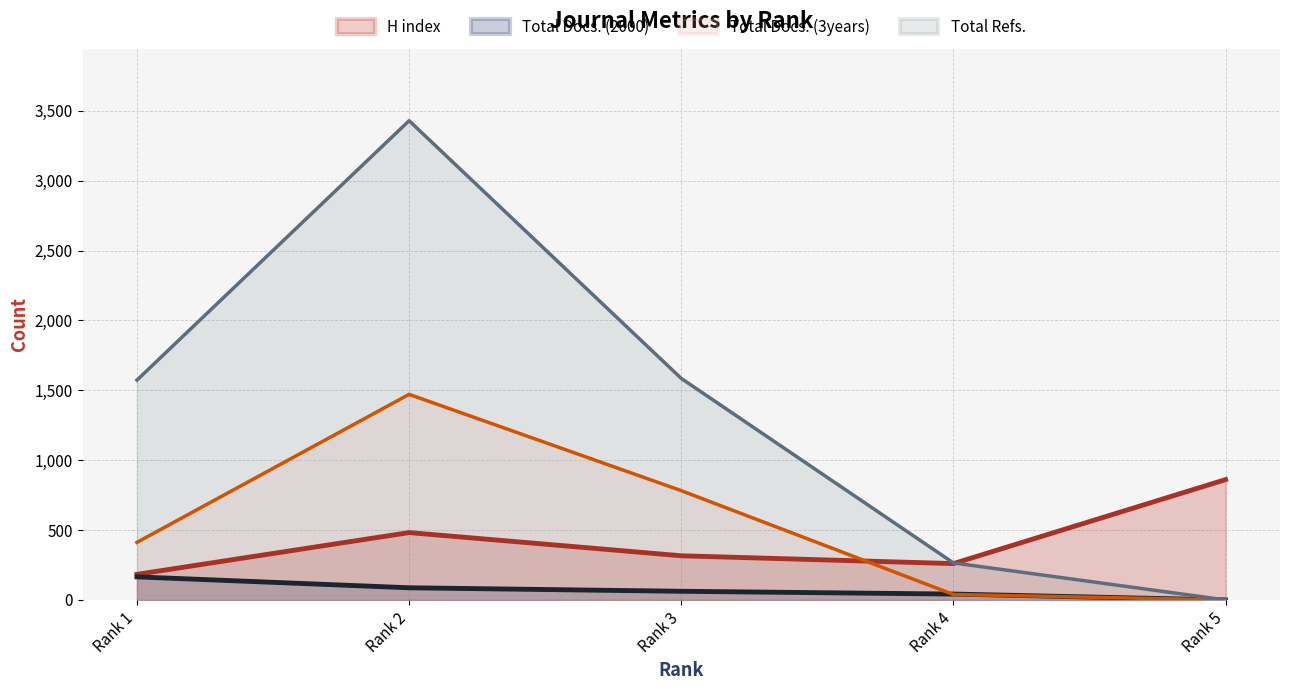

Where is H index nearest to the value 522?

Rank 2